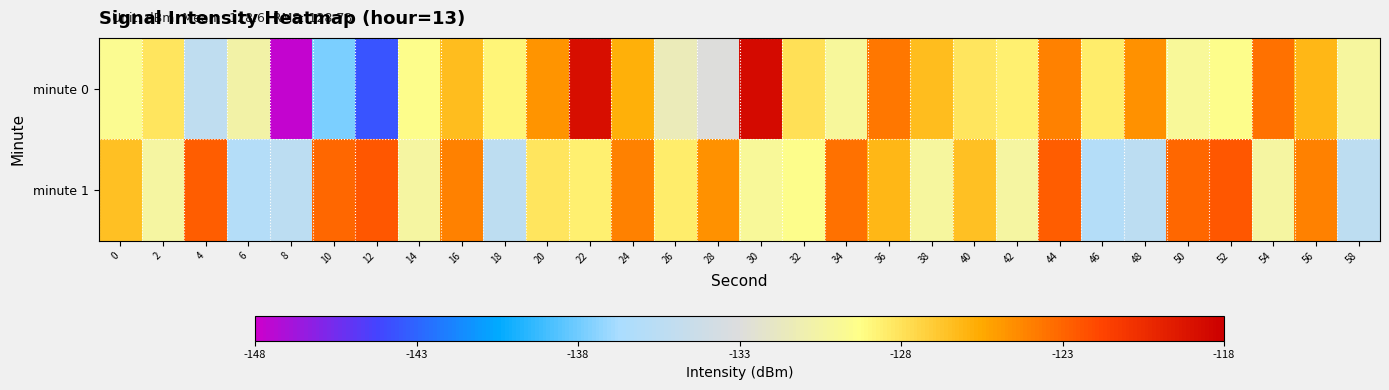

List the series in order of their overall mean, lowest first.

minute 0, minute 1